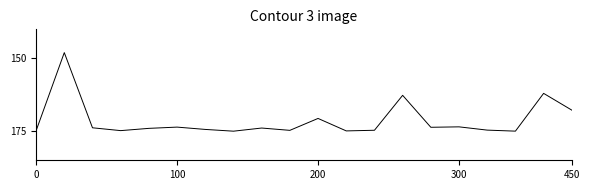

What is the greatest value displayed?

175.0